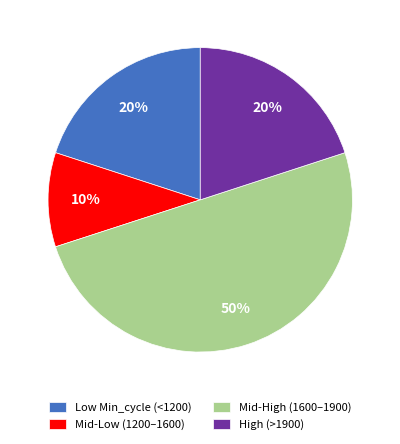

To the nearest percent, what is the average slice percentage?

25%